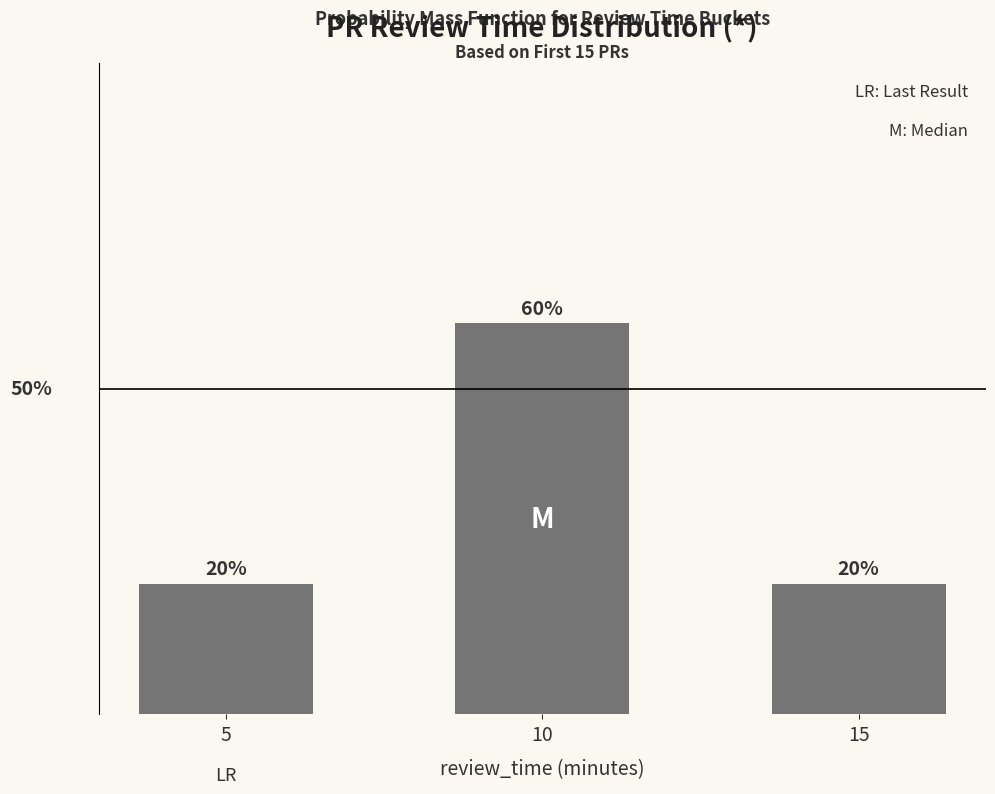

True or false: the data shows 60 at 10.

True